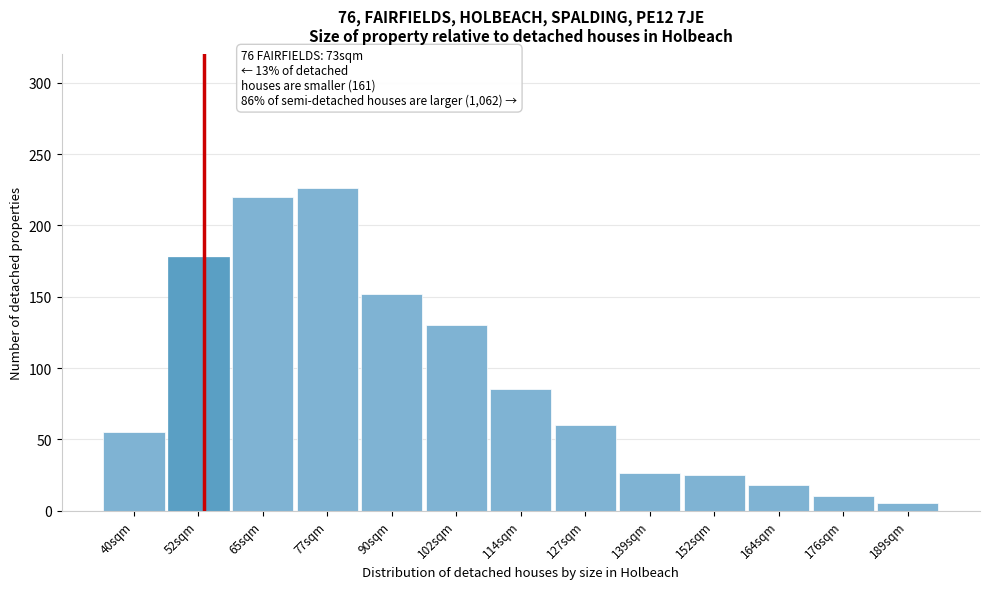

The chart shows a value of 152 at 90sqm. True or false?

True